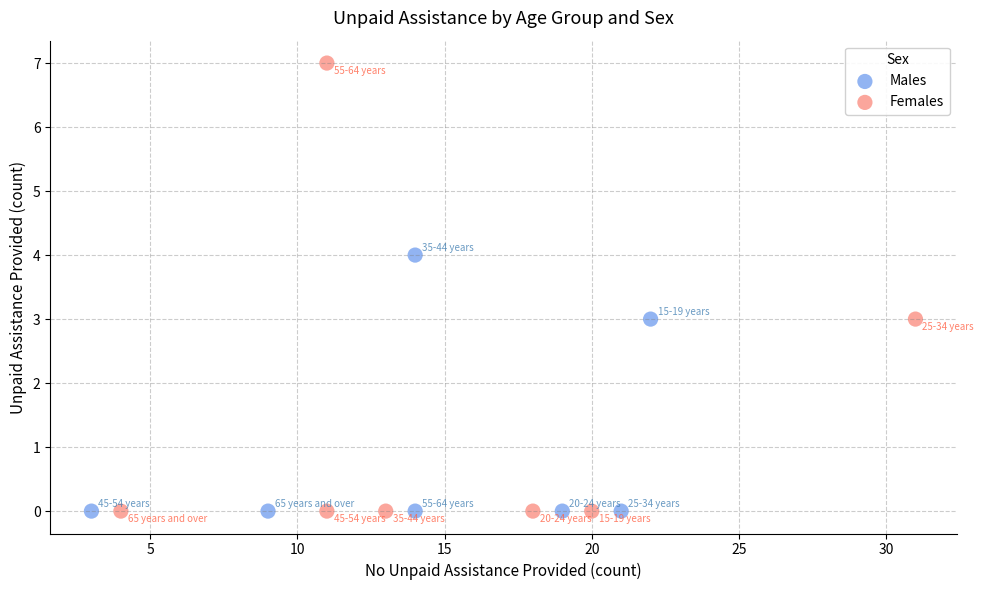

What are all the series names shown in the legend?

Males, Females